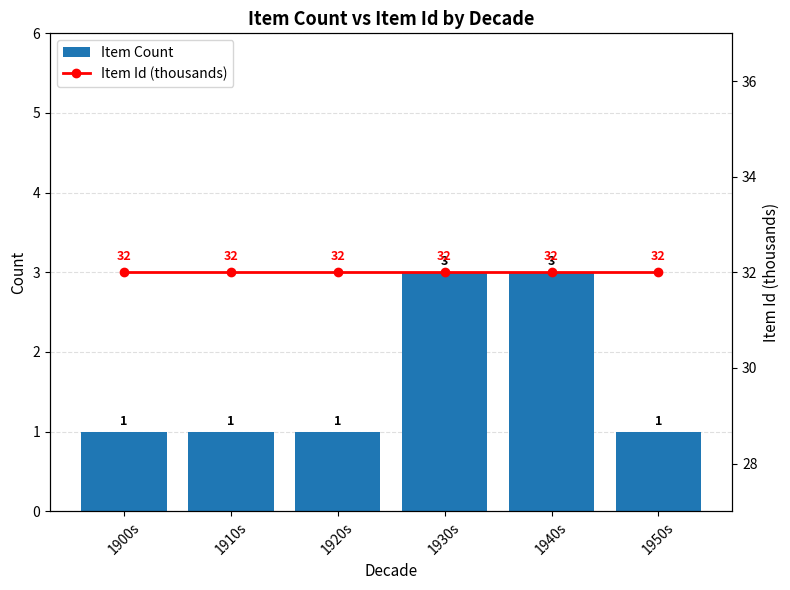

What is the spread (max minus min) of values at 1910s?

31